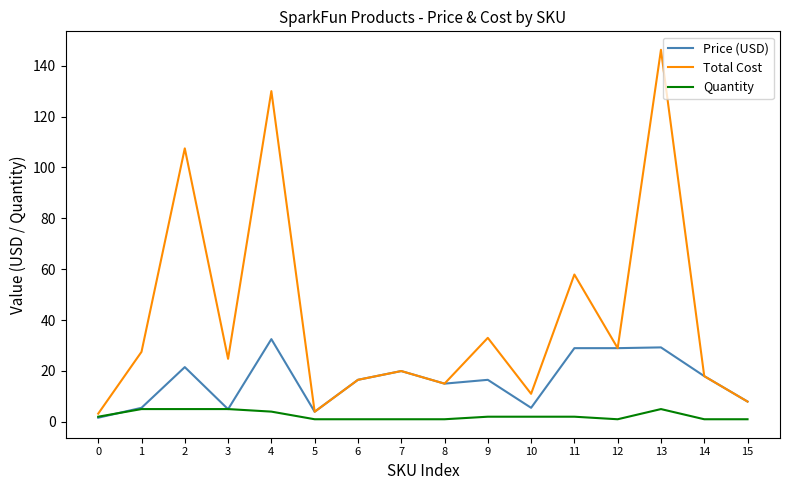

Is this an area chart (filled region under the line)?

No